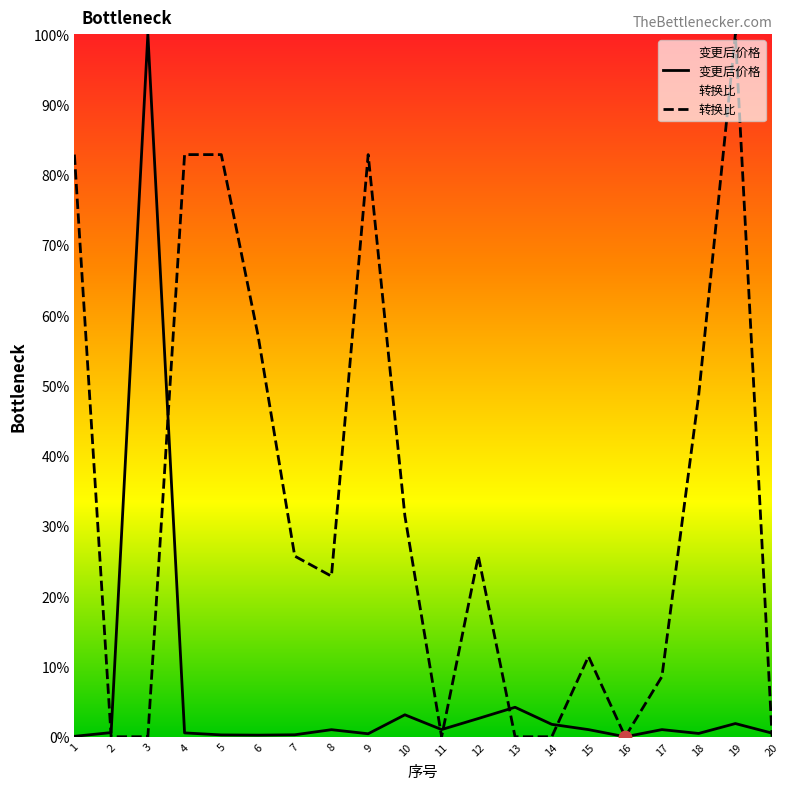

Which series contains the lowest Y value?

变更后价格